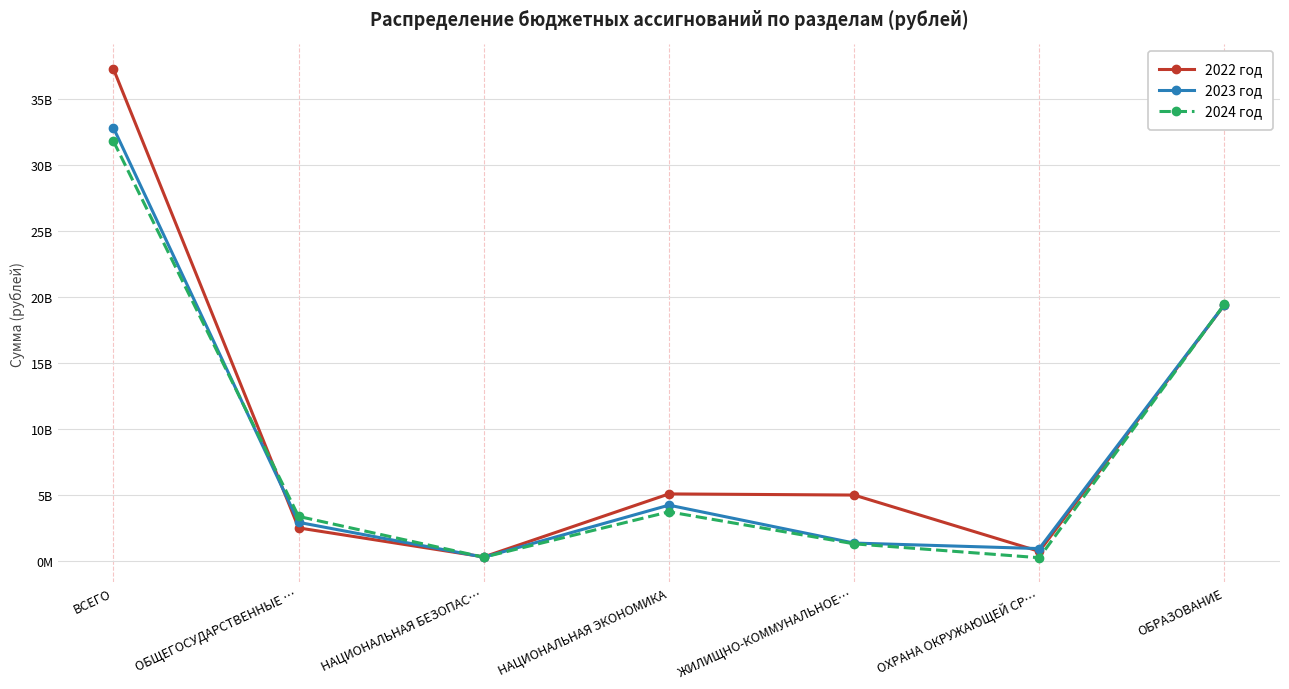

Is this an area chart (filled region under the line)?

No